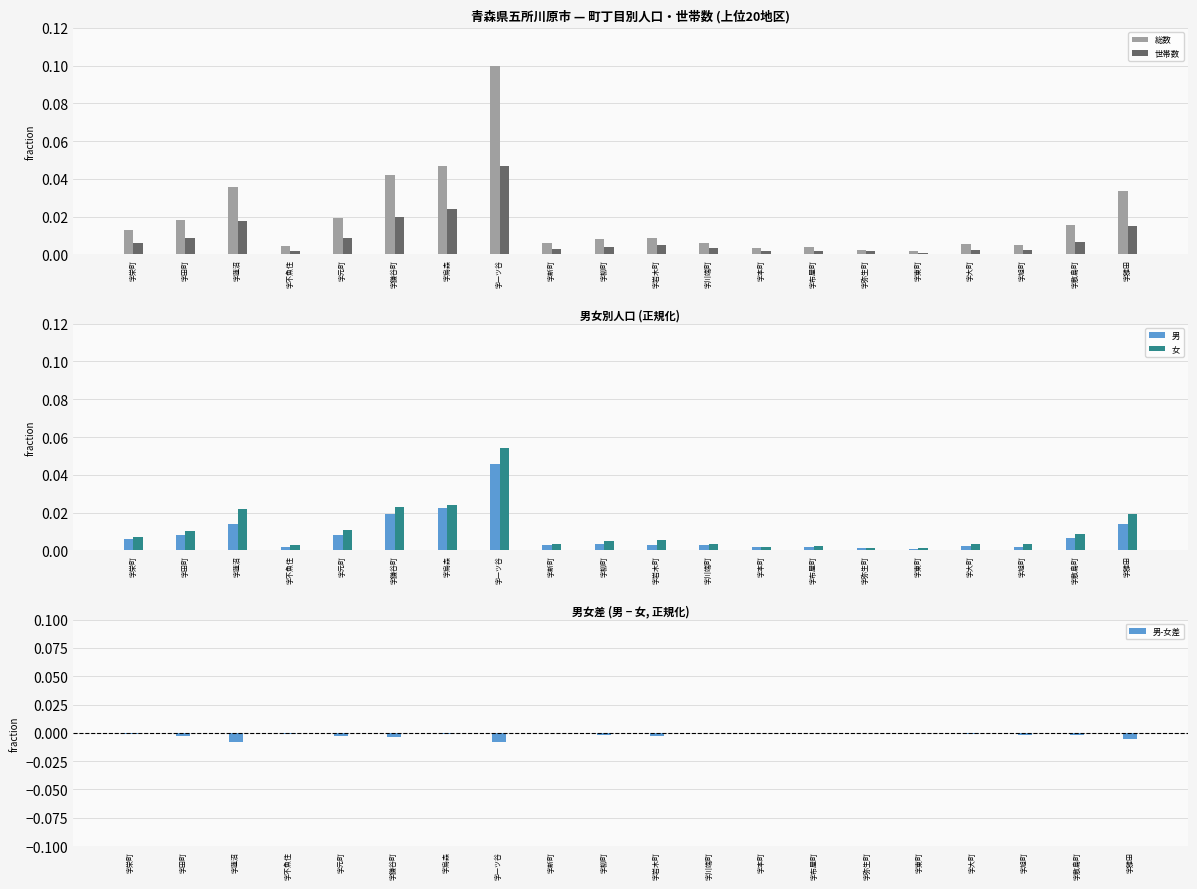

Reading right to left, list all the values displayed in this chart.

総数: 字雛田=0.0	字敷島町=0.0	字旭町=0.0	字大町=0.0	字東町=0.0	字弥生町=0.0	字布屋町=0.0	字本町=0.0	字川端町=0.0	字岩木町=0.0	字柳町=0.0	字新町=0.0	字一ツ谷=0.1	字烏森=0.0	字鎌谷町=0.0	字元町=0.0	字不魚住=0.0	字蓮沼=0.0	字田町=0.0	字栄町=0.0
世帯数: 字雛田=0.0	字敷島町=0.0	字旭町=0.0	字大町=0.0	字東町=0.0	字弥生町=0.0	字布屋町=0.0	字本町=0.0	字川端町=0.0	字岩木町=0.0	字柳町=0.0	字新町=0.0	字一ツ谷=0.0	字烏森=0.0	字鎌谷町=0.0	字元町=0.0	字不魚住=0.0	字蓮沼=0.0	字田町=0.0	字栄町=0.0
男: 字雛田=0.0	字敷島町=0.0	字旭町=0.0	字大町=0.0	字東町=0.0	字弥生町=0.0	字布屋町=0.0	字本町=0.0	字川端町=0.0	字岩木町=0.0	字柳町=0.0	字新町=0.0	字一ツ谷=0.0	字烏森=0.0	字鎌谷町=0.0	字元町=0.0	字不魚住=0.0	字蓮沼=0.0	字田町=0.0	字栄町=0.0
女: 字雛田=0.0	字敷島町=0.0	字旭町=0.0	字大町=0.0	字東町=0.0	字弥生町=0.0	字布屋町=0.0	字本町=0.0	字川端町=0.0	字岩木町=0.0	字柳町=0.0	字新町=0.0	字一ツ谷=0.1	字烏森=0.0	字鎌谷町=0.0	字元町=0.0	字不魚住=0.0	字蓮沼=0.0	字田町=0.0	字栄町=0.0
男-女差: 字雛田=-0.0	字敷島町=-0.0	字旭町=-0.0	字大町=-0.0	字東町=-0.0	字弥生町=-0.0	字布屋町=-0.0	字本町=0.0	字川端町=-0.0	字岩木町=-0.0	字柳町=-0.0	字新町=-0.0	字一ツ谷=-0.0	字烏森=-0.0	字鎌谷町=-0.0	字元町=-0.0	字不魚住=-0.0	字蓮沼=-0.0	字田町=-0.0	字栄町=-0.0